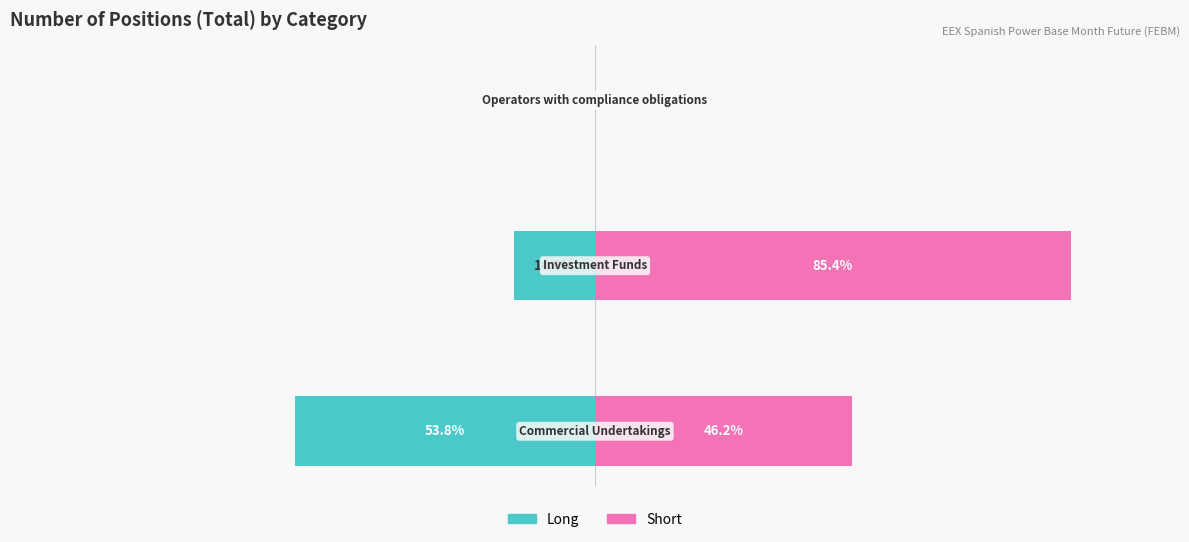

What is the sum of the Long values at 0 and 2?

-53.8